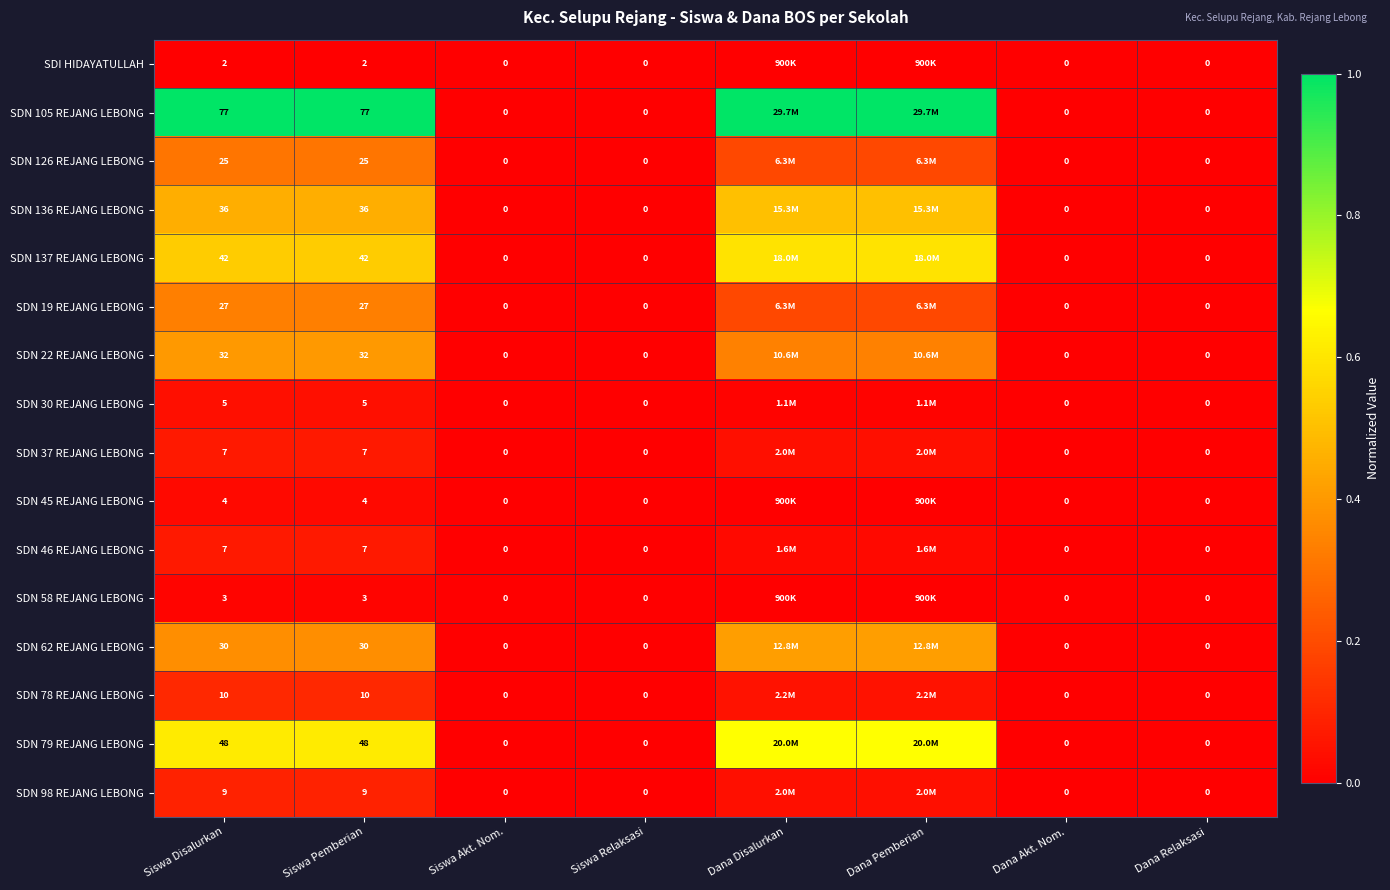

At how many categories does at least one series exceed 0?

4